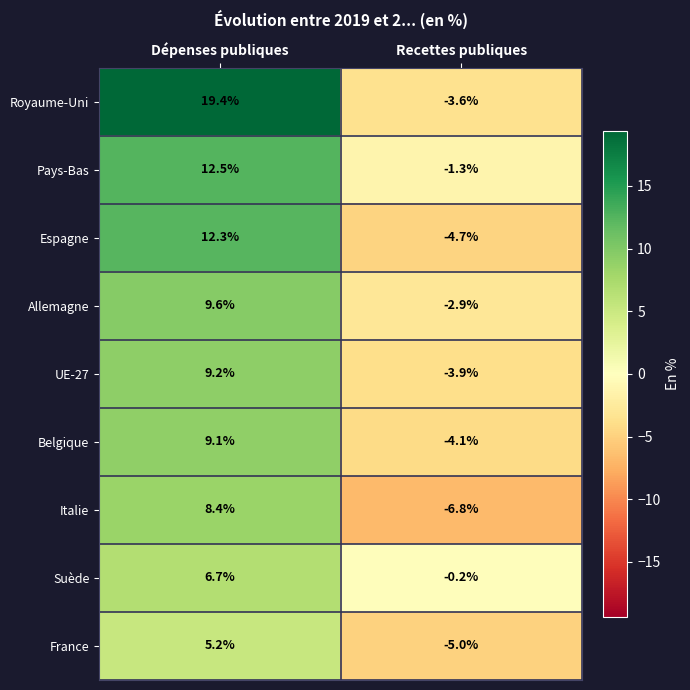

Is it true that UE-27 equals 2.3 at Dépenses publiques?

False